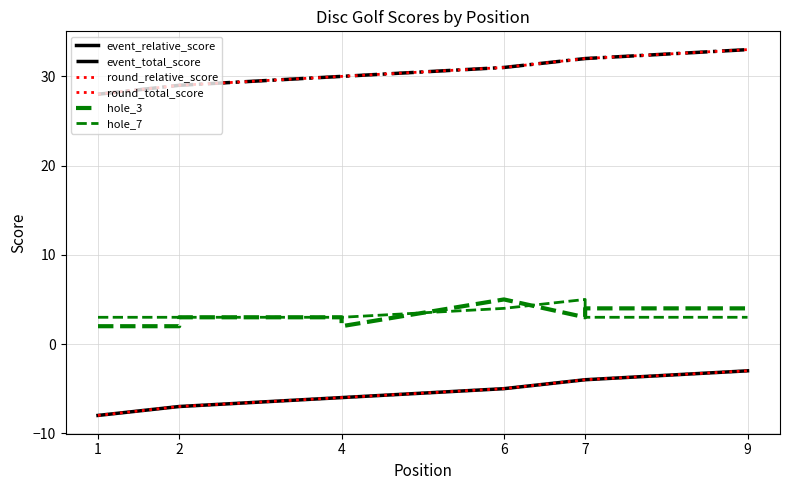

What is the average value of the event_relative_score series?

-6